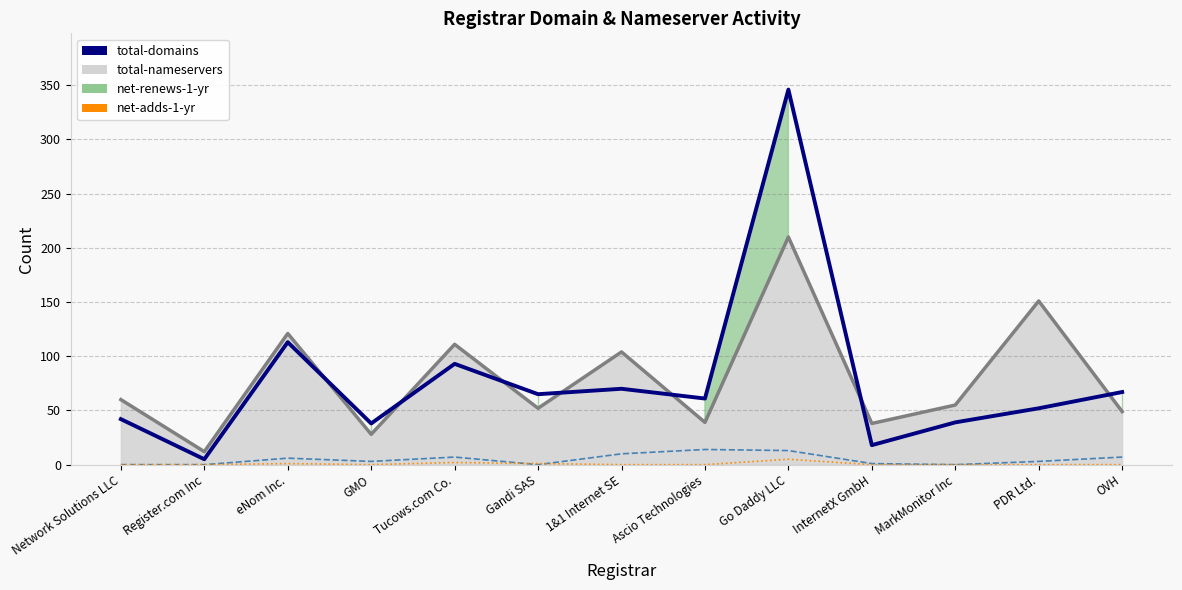

Where is the first local minimum for net-adds-1-yr?

GMO